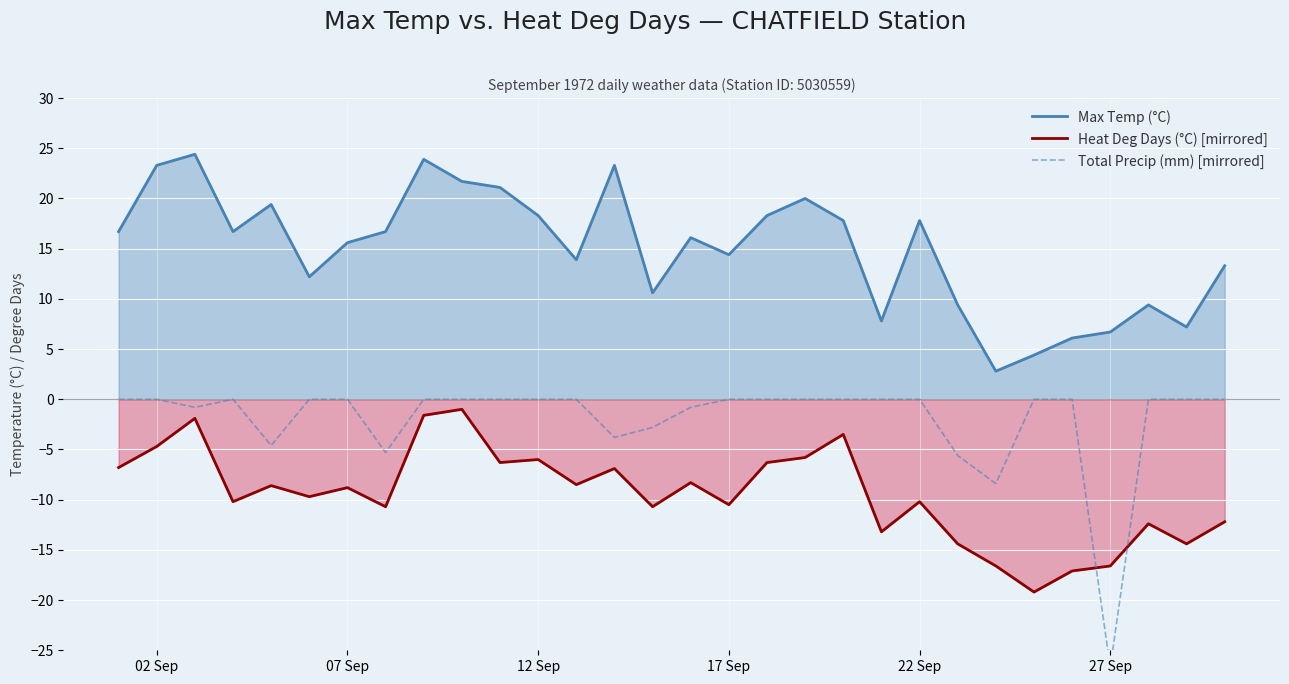

True or false: Heat Deg Days (°C) [mirrored] and Max Temp (°C) intersect in this chart.

False